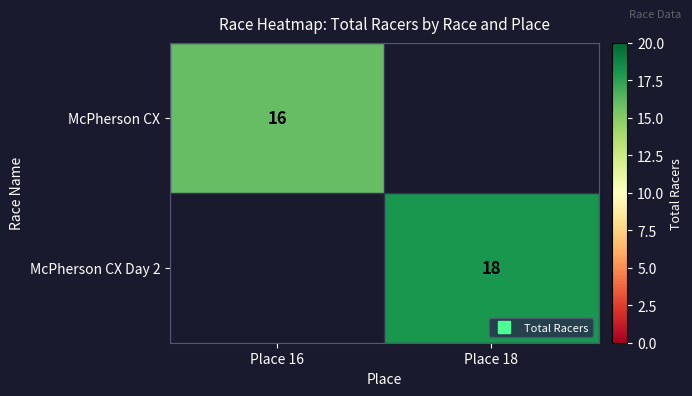

What is the greatest value displayed?

18.0